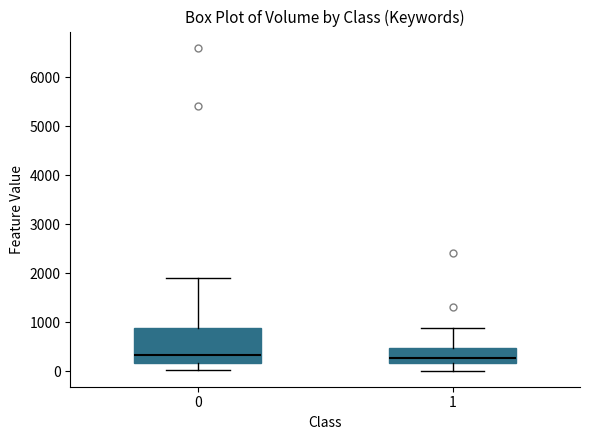

Reading left to right, transcribe this box plot: for each box, give where its median line is, the range the box spans, and where its two whiskers end, as read against the y-axis. The values are not printed on the chart, so give them approximately, as read against the axis.

0: median 300, box 200 to 900, whiskers 0 to 1900
1: median 300, box 200 to 500, whiskers 0 to 900